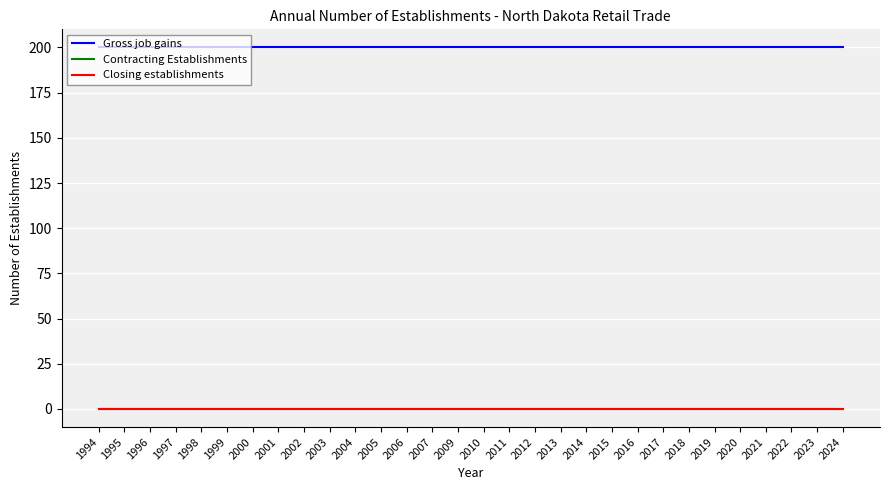

At how many categories does at least one series exceed 61?

30